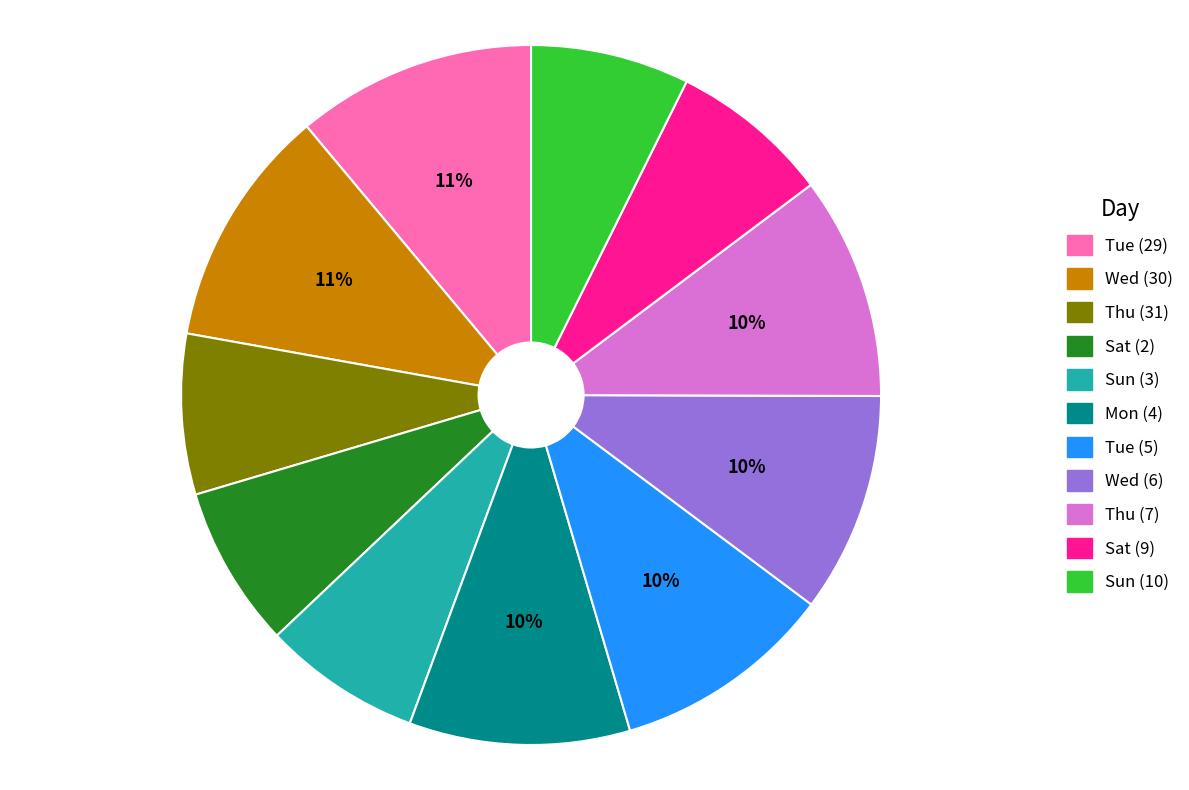

To the nearest percent, what percentage of the pie is Mon (4)?

10%